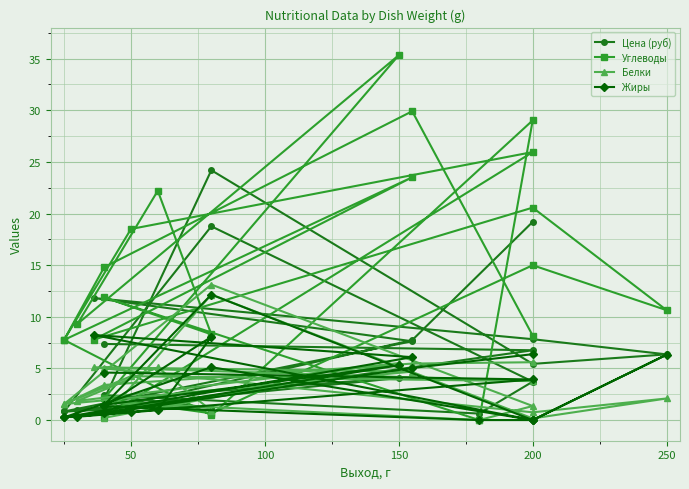

What is the sum of all Белки values?

85.5